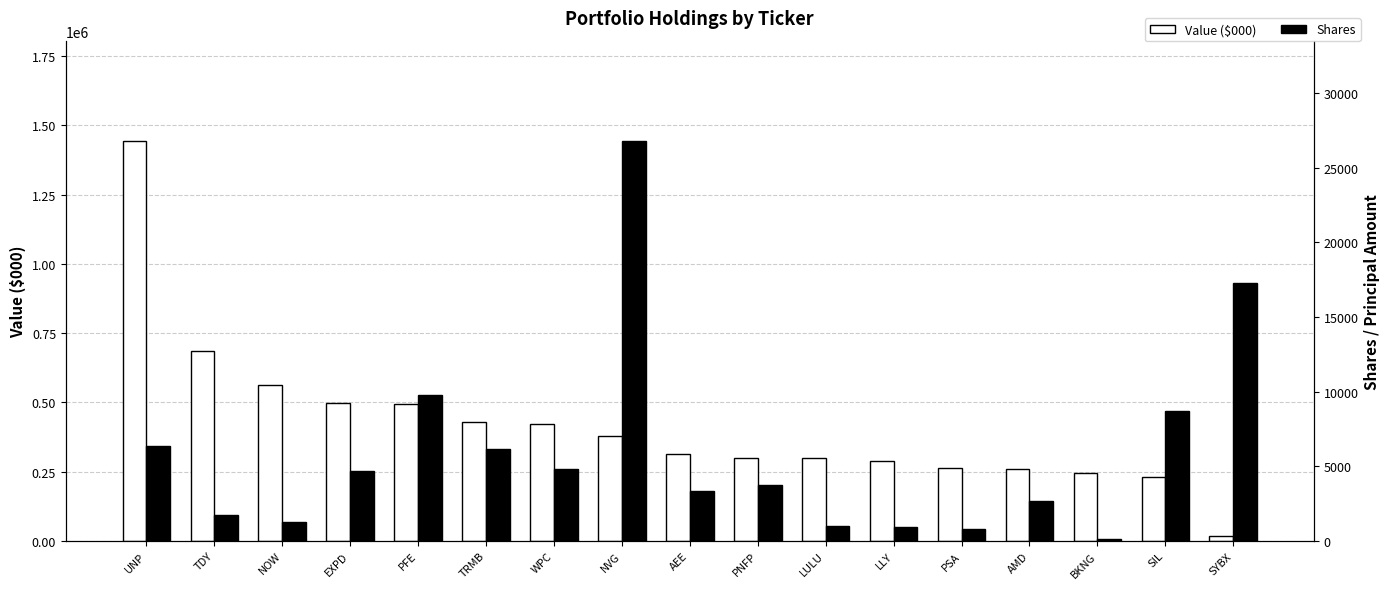

Rank the series by their average value, from lowest to highest.

Shares, Value ($000)